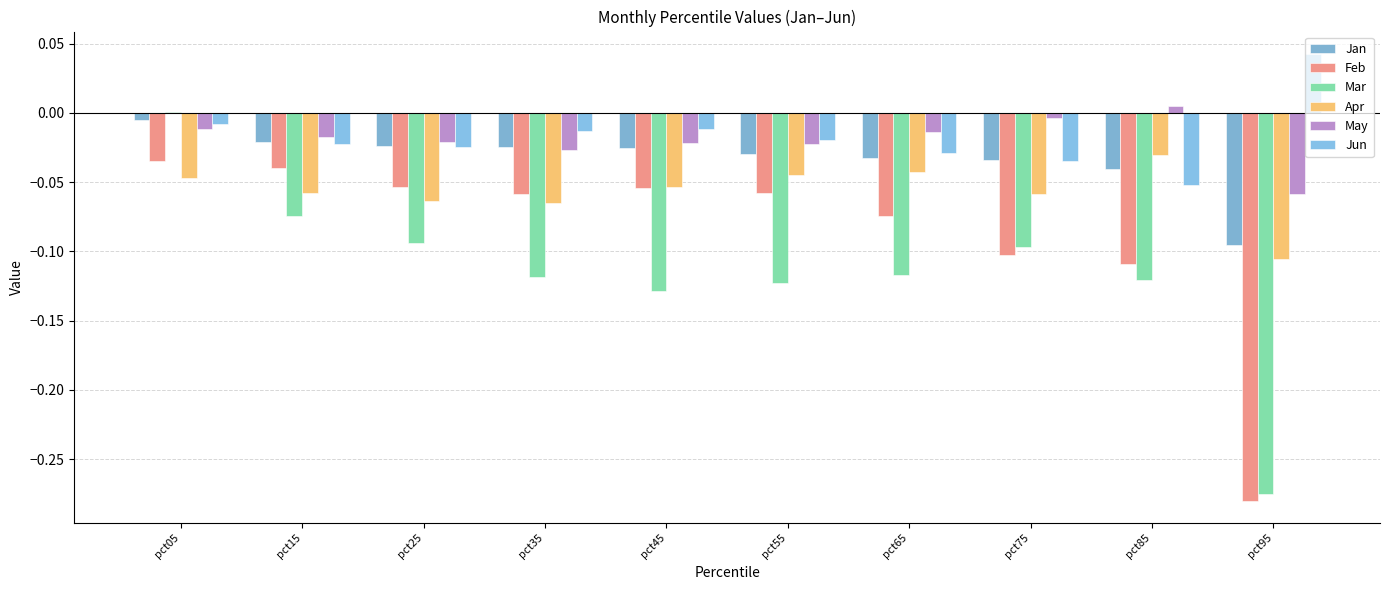

Which series has the largest total across all categories?

Jun